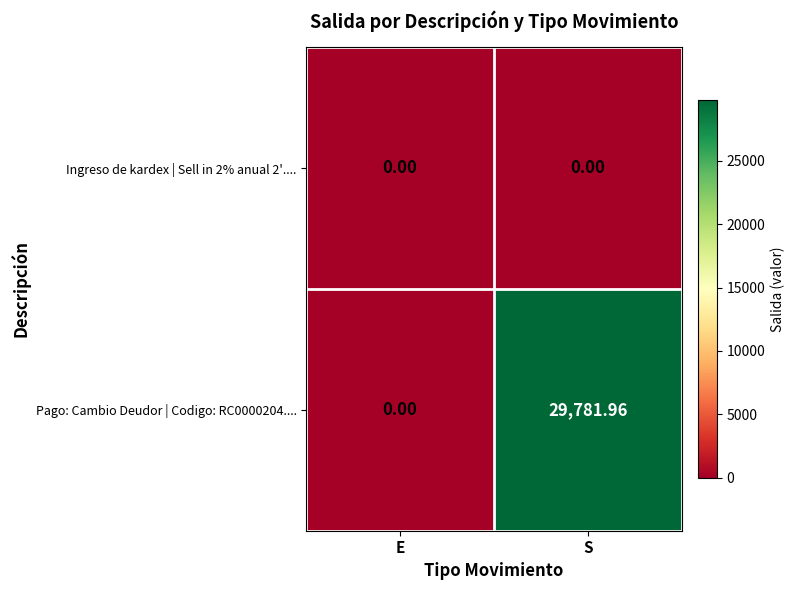

Count the number of data series in this chart.

2